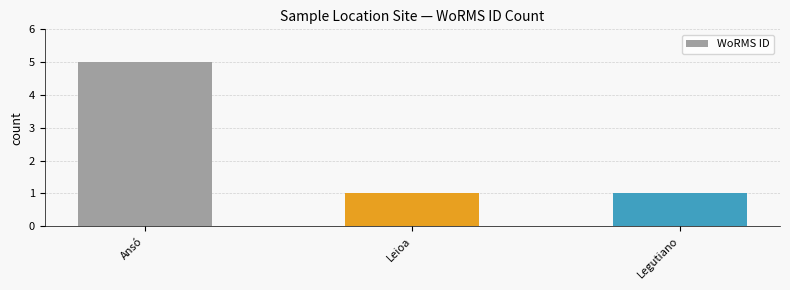

What value does the data have at Ansó?

5